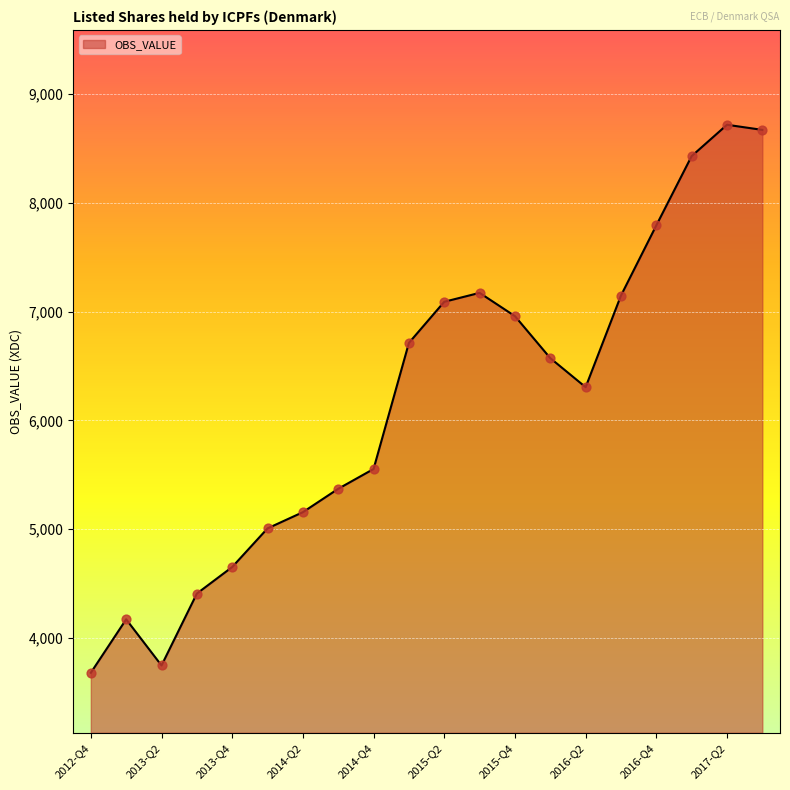

What is the greatest value displayed?

8717